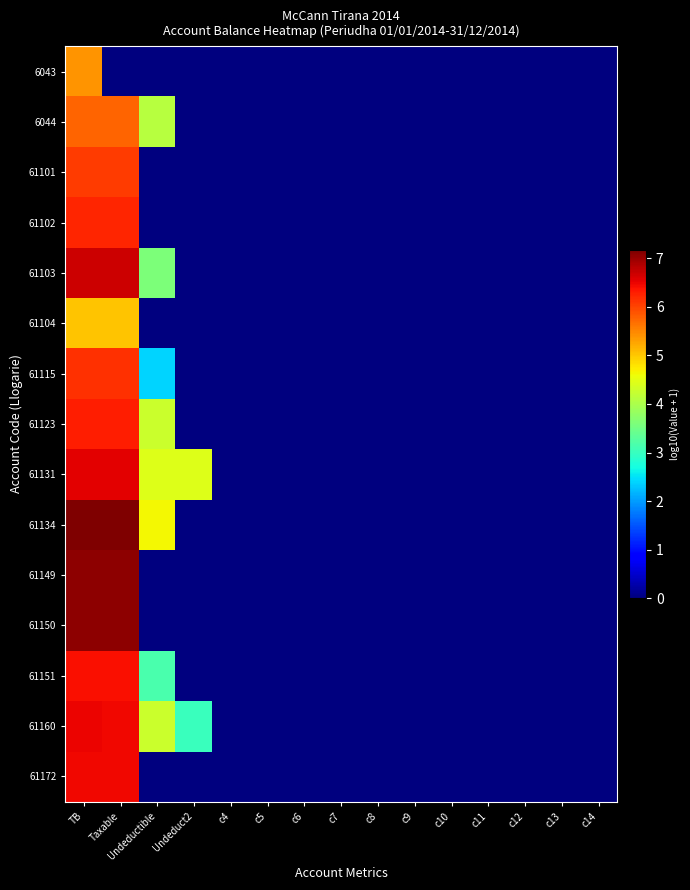

At how many categories does at least one series exceed 1?

4